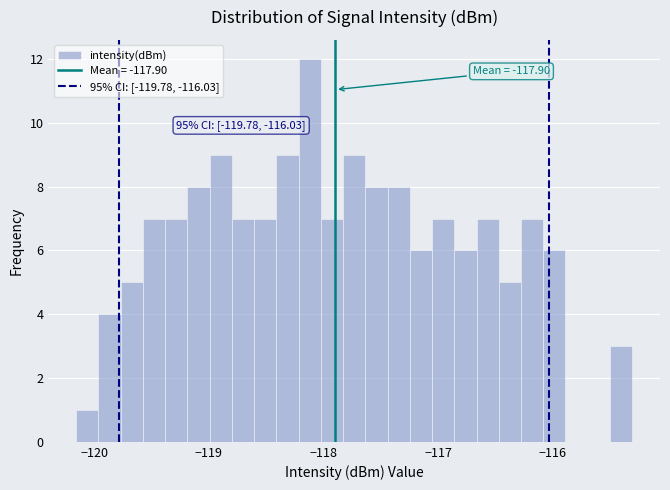

Read against the x-axis, roughly where is the centre of the tallest bar?

-118.1